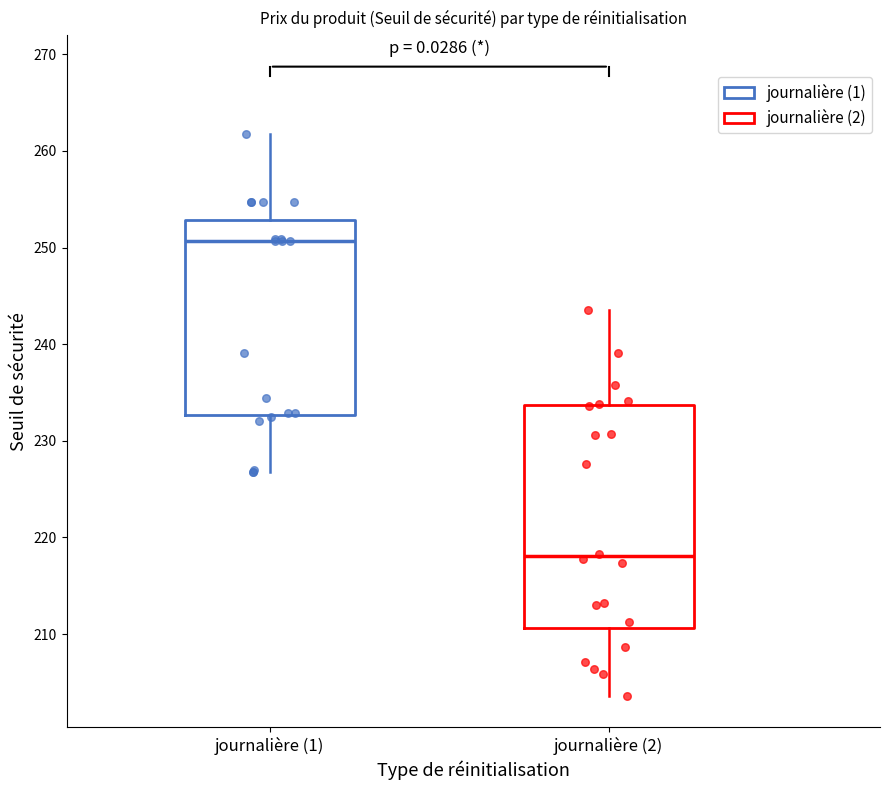

Comparing the boxes themselves (not the whiskers), which one is the tallest?

journalière (2)